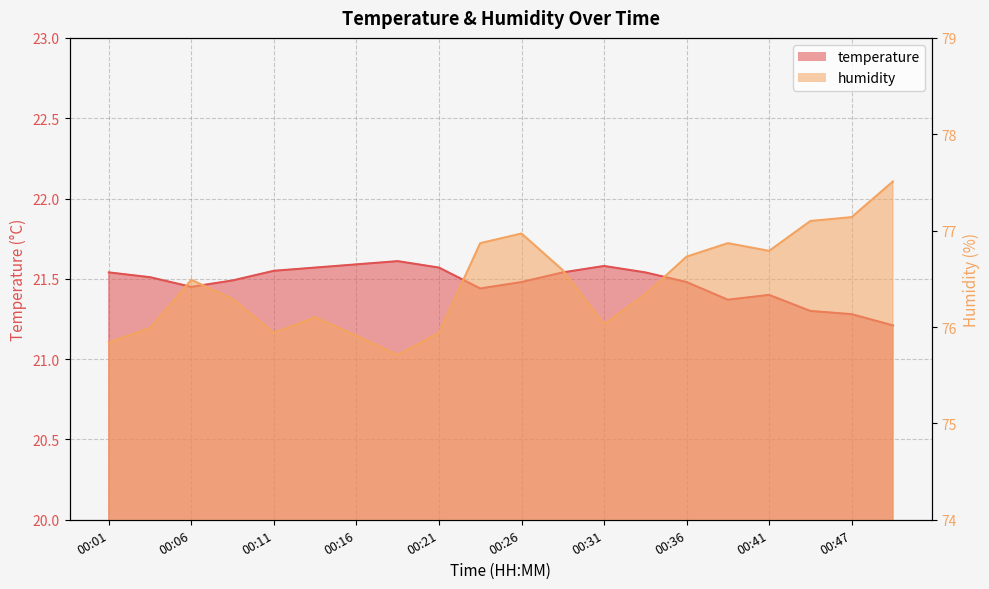

What is the value of the temperature point at the 15th from the left?

21.5